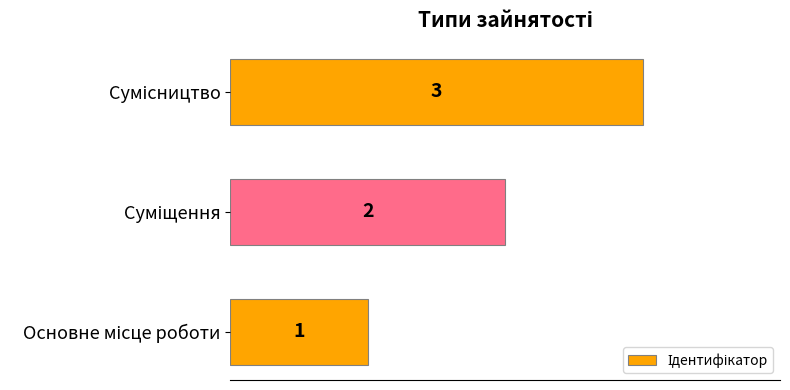

Are the bars horizontal?

Yes